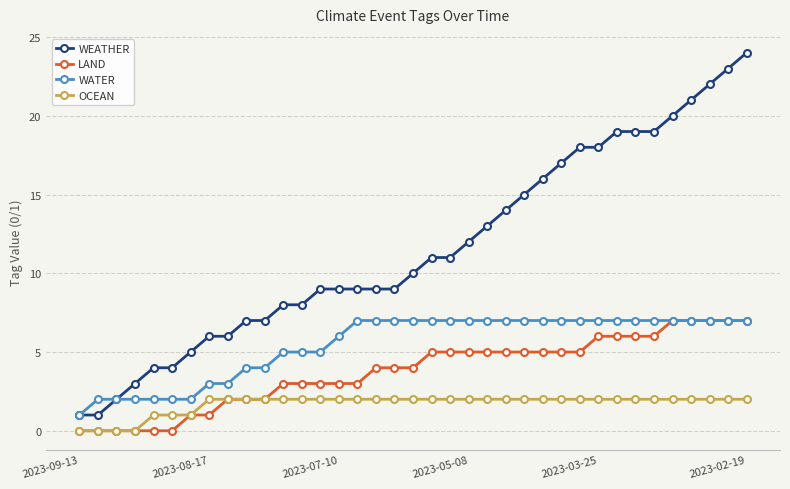

How many lines are shown in the chart?

4